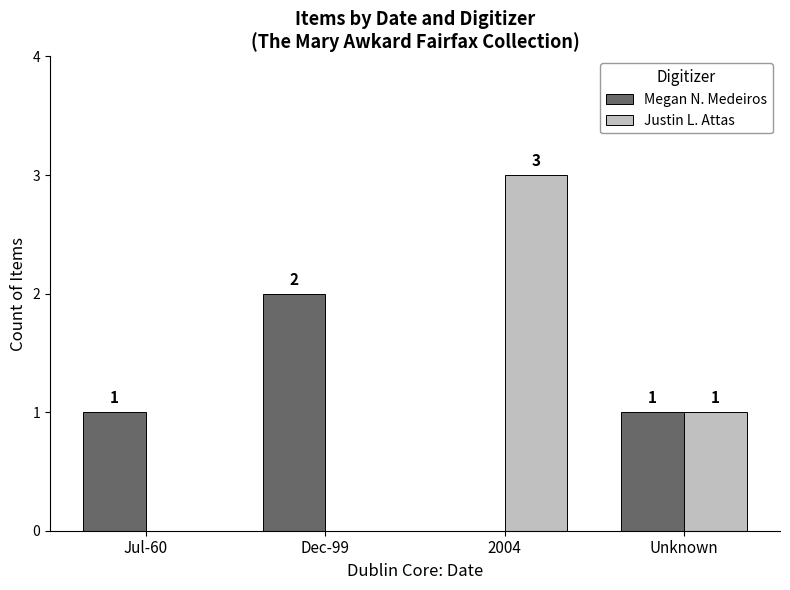

Between Jul-60 and 2004, which series saw the biggest shift?

Justin L. Attas